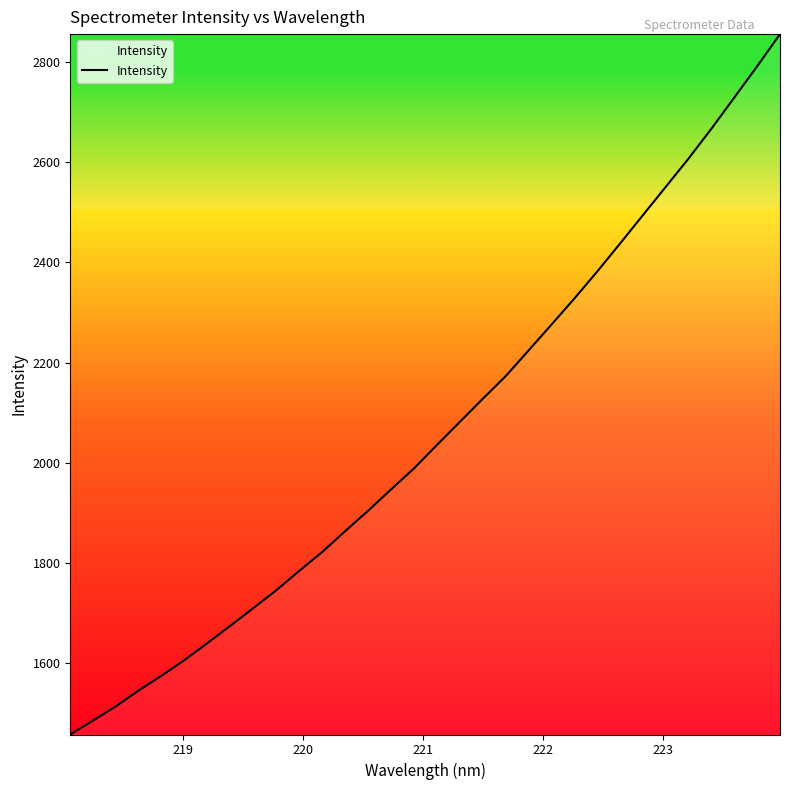

True or false: there are more than 0 points higher than both neighbors.

False